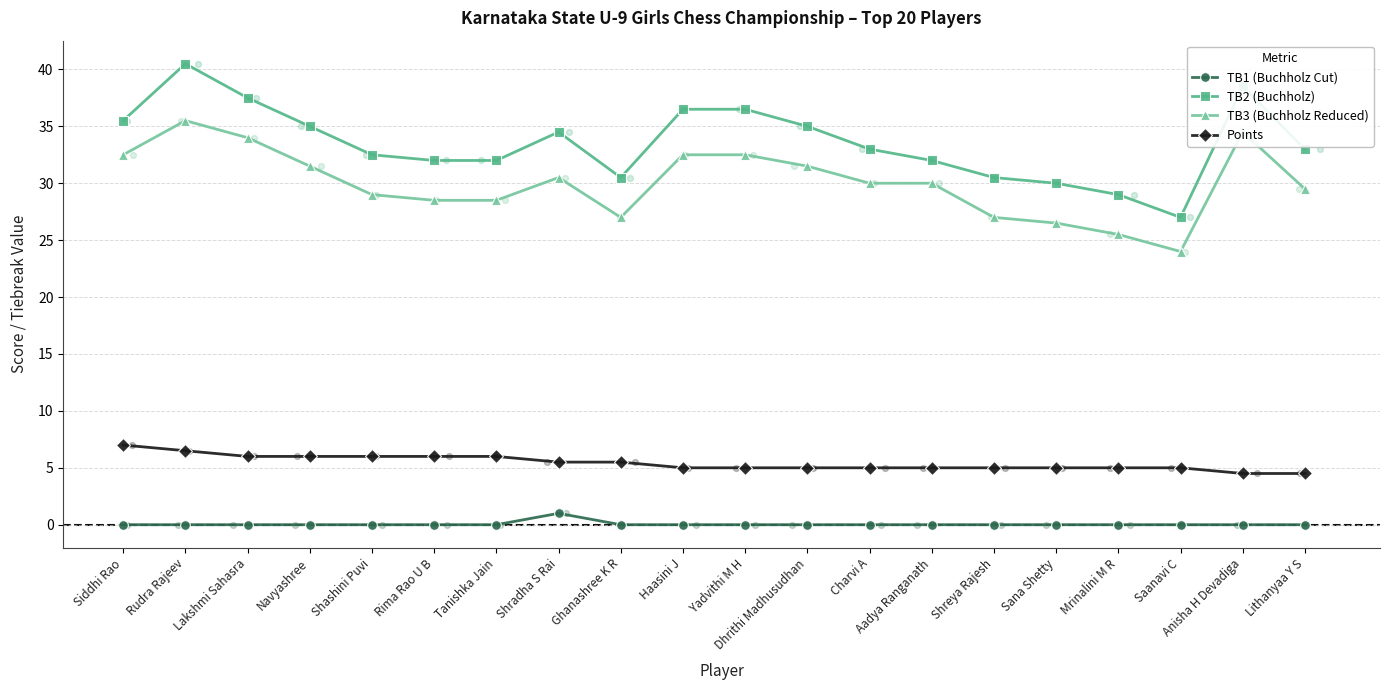

Is the value of Points at Saanavi C greater than the value of TB3 (Buchholz Reduced) at Haasini J?

No